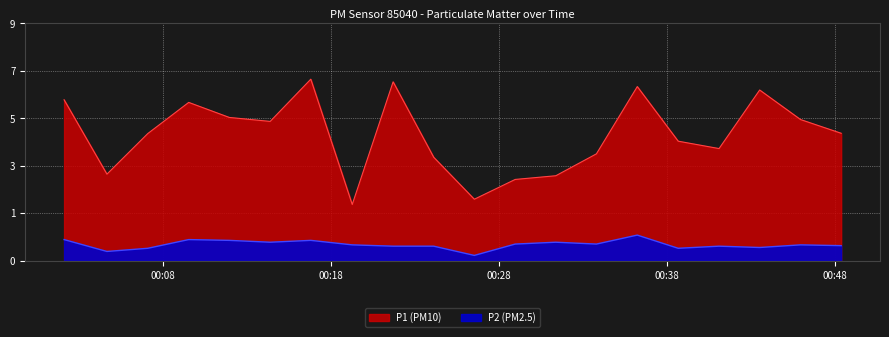

How many series are shown in this chart?

2